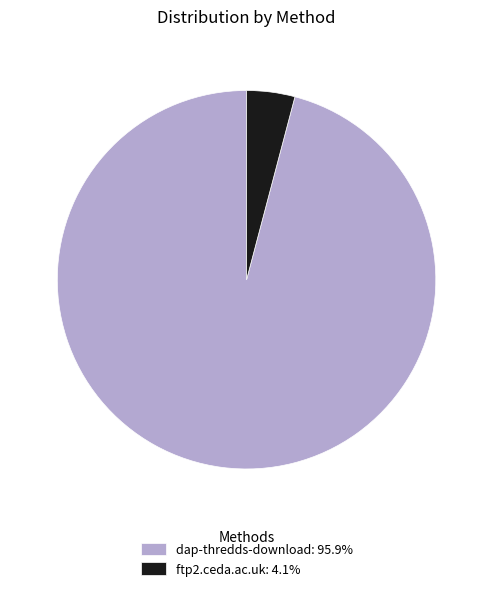

Which category accounts for the majority?

dap-thredds-download